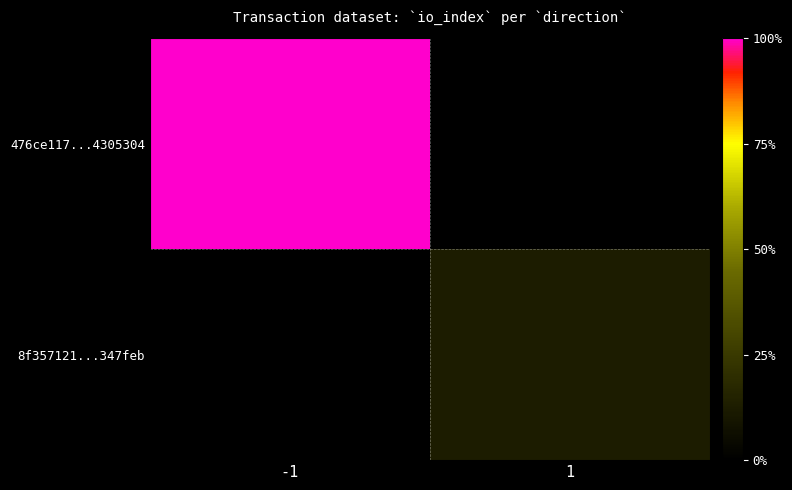

List the series in order of their peak value, lowest first.

8f357121...347feb, 476ce117...4305304